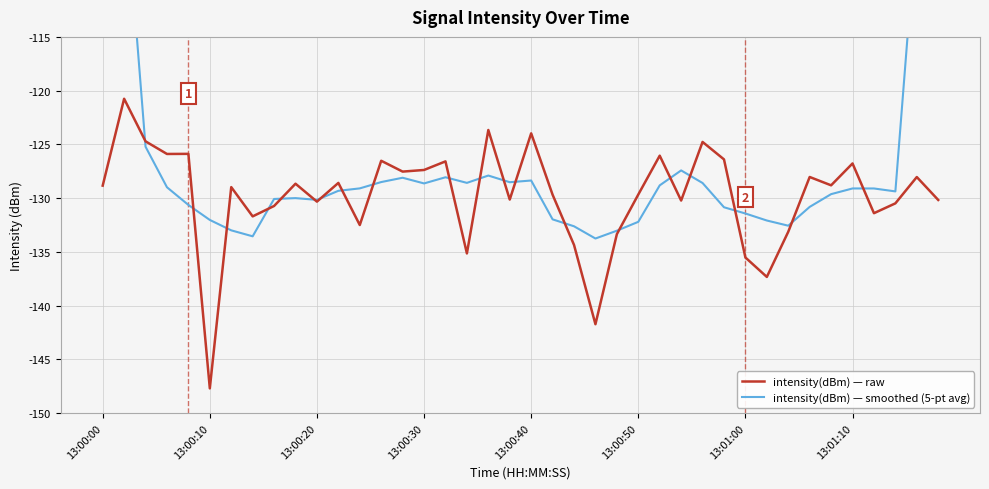

What is the minimum value for intensity(dBm) — raw?

-147.7